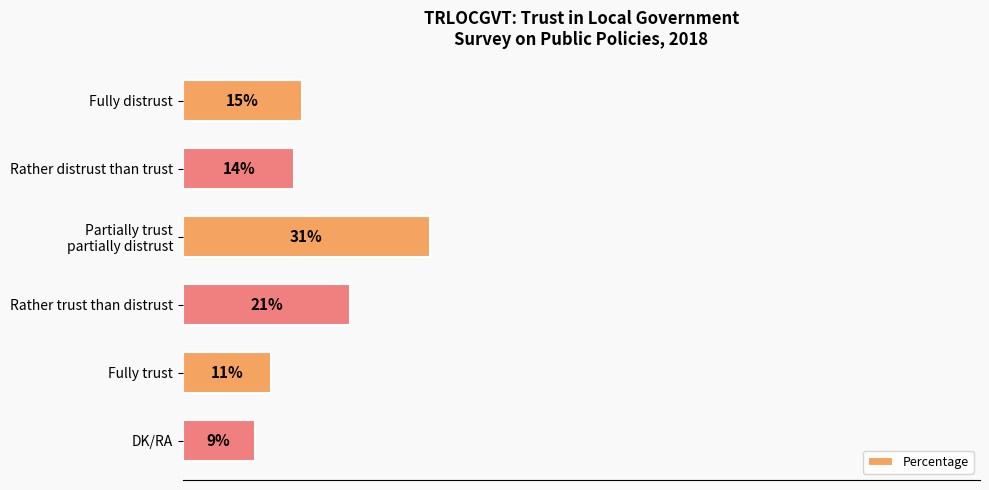

Which has a higher value, Fully trust or Fully distrust?

Fully distrust